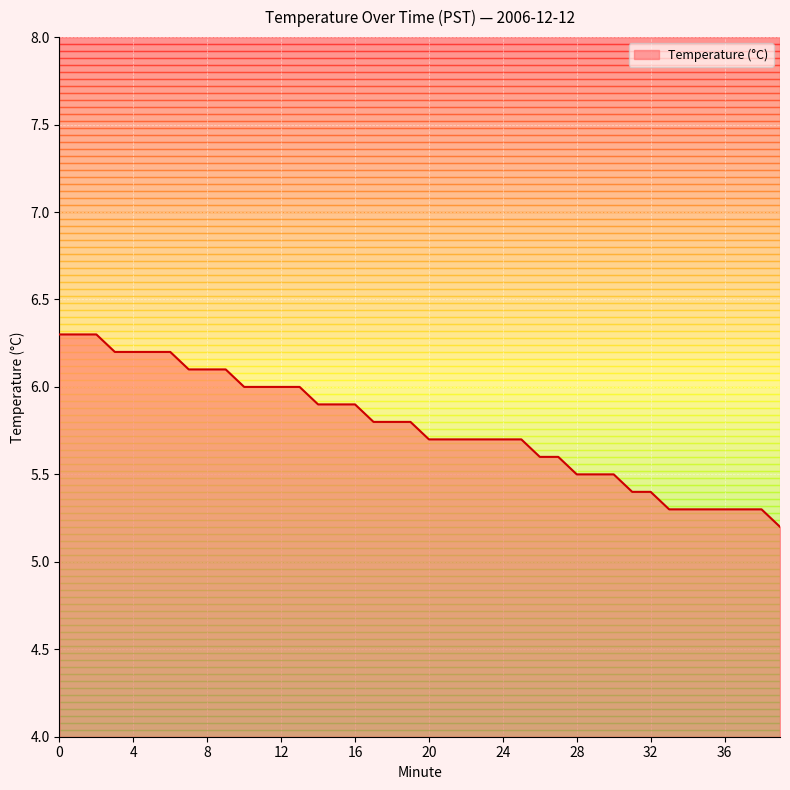

Reading left to right, extract all data points from this chart.

6.3	6.3	6.3	6.2	6.2	6.2	6.2	6.1	6.1	6.1	6.0	6.0	6.0	6.0	5.9	5.9	5.9	5.8	5.8	5.8	5.7	5.7	5.7	5.7	5.7	5.7	5.6	5.6	5.5	5.5	5.5	5.4	5.4	5.3	5.3	5.3	5.3	5.3	5.3	5.2